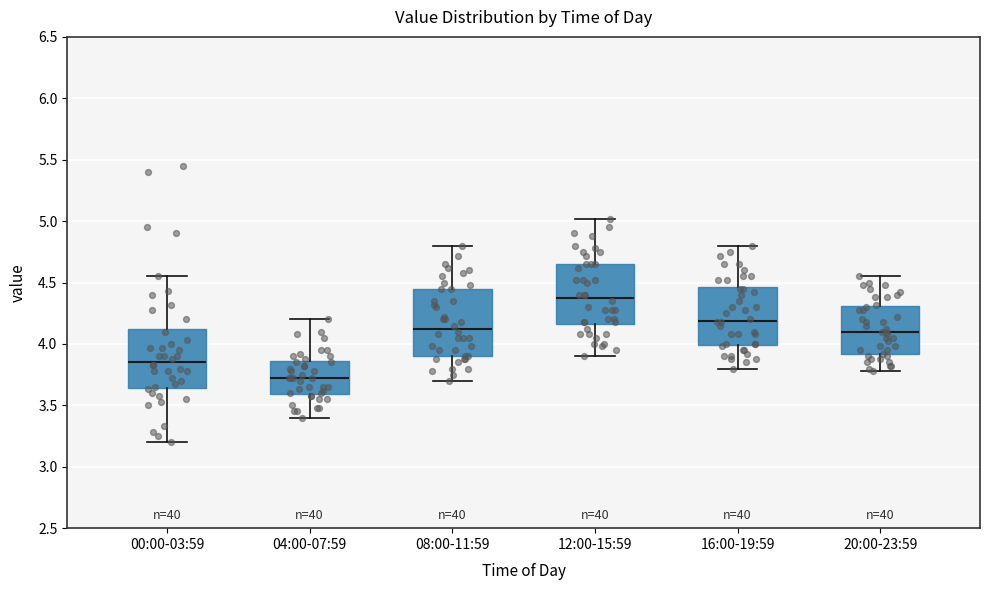

Reading left to right, read every box against the y-axis: the position of its median line, the range the box covers, and the ends of its whiskers. The values are not printed on the chart, so give them approximately, as read against the axis.

00:00-03:59: median 3.85, box 3.65 to 4.15, whiskers 3.20 to 4.55
04:00-07:59: median 3.70, box 3.60 to 3.85, whiskers 3.40 to 4.20
08:00-11:59: median 4.15, box 3.90 to 4.45, whiskers 3.70 to 4.80
12:00-15:59: median 4.40, box 4.15 to 4.65, whiskers 3.90 to 5.00
16:00-19:59: median 4.20, box 4.00 to 4.45, whiskers 3.80 to 4.80
20:00-23:59: median 4.10, box 3.90 to 4.30, whiskers 3.80 to 4.55